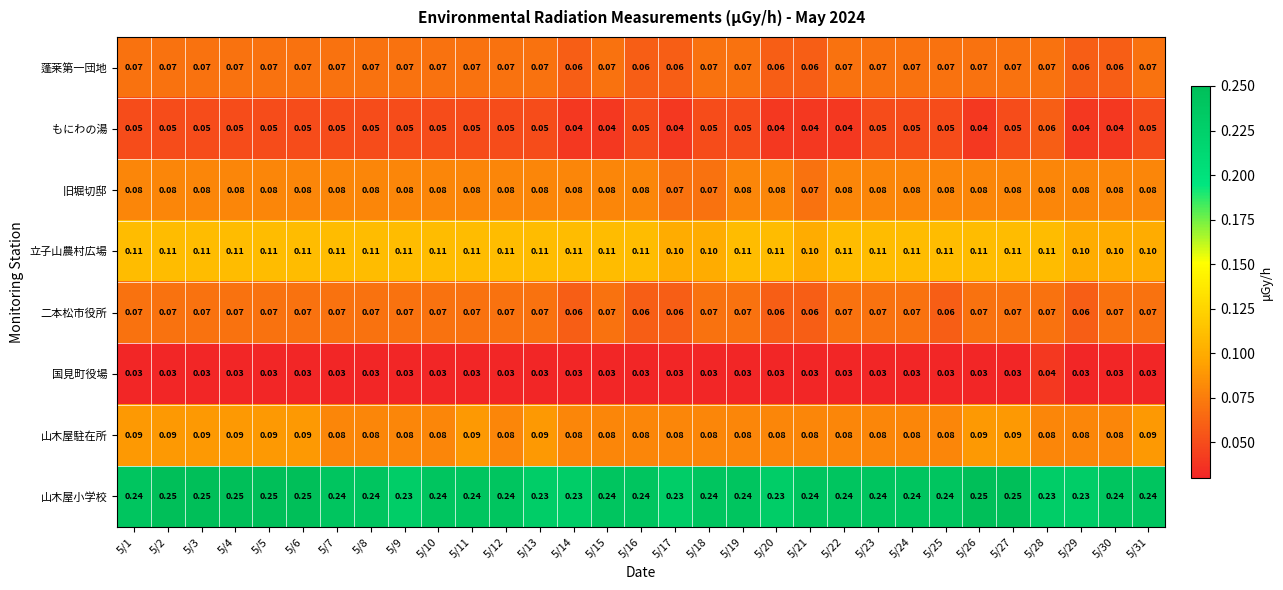

Is the value of 山木屋駐在所 at 5/18 greater than the value of 蓬莱第一団地 at 5/15?

Yes